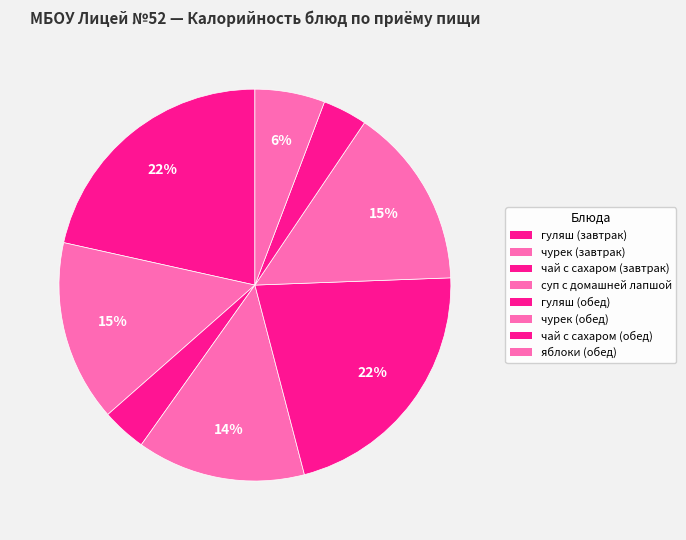

Is there a majority slice in this chart?

No